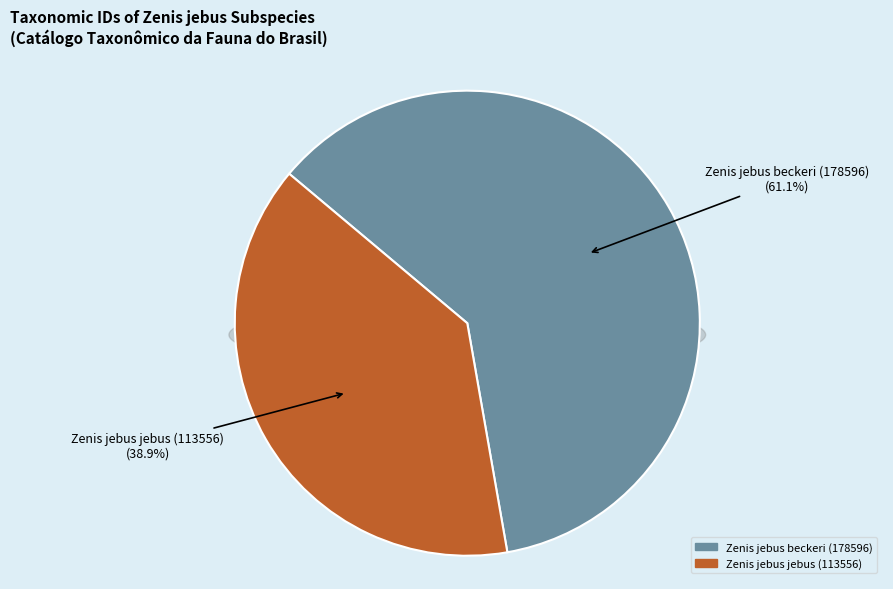

To the nearest percent, what percentage of the pie is Zenis jebus beckeri (178596)?

61%